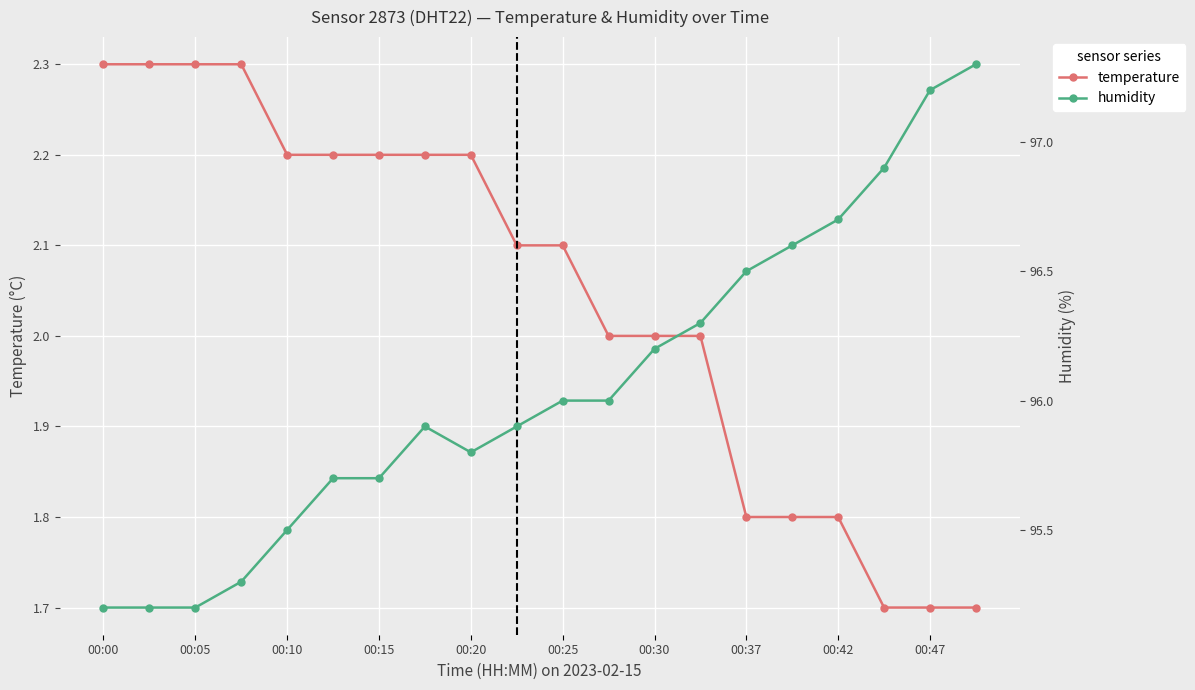

What is the minimum value for temperature?

1.7